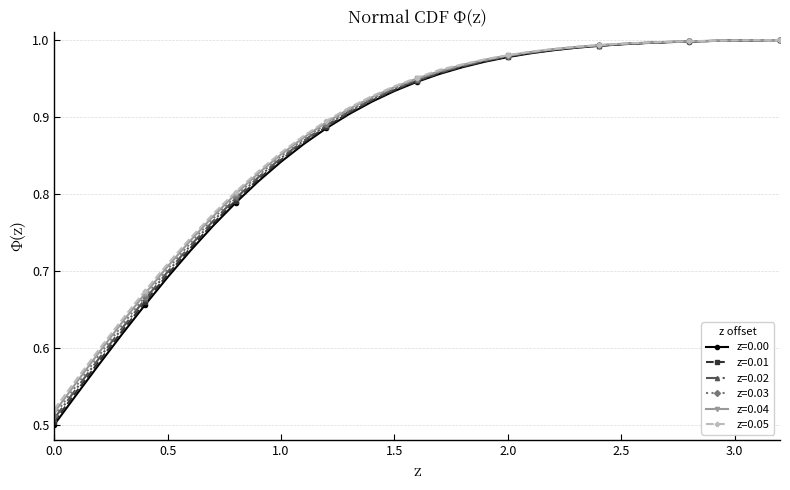

Which series has the largest range (max minus min)?

z=0.00